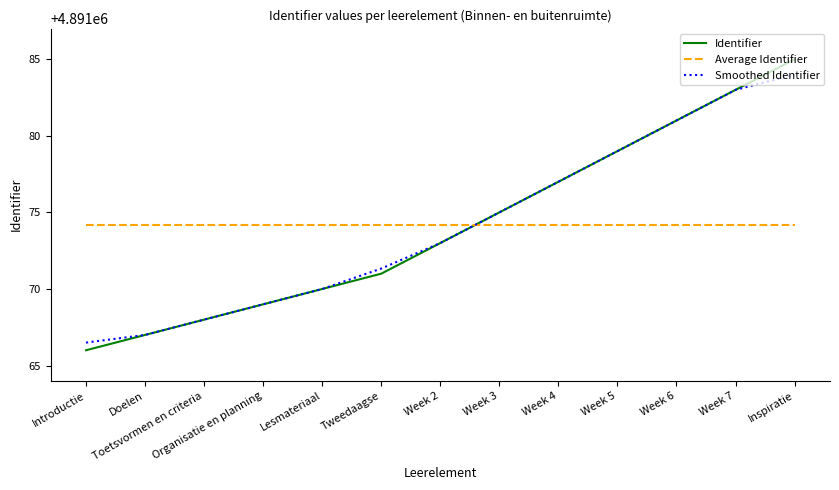

What is the lowest value of the Average Identifier series?

4891074.2